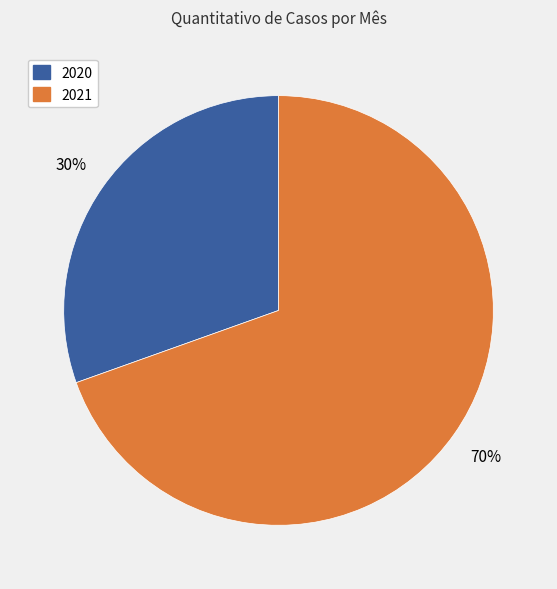

How many slices are in this pie chart?

2